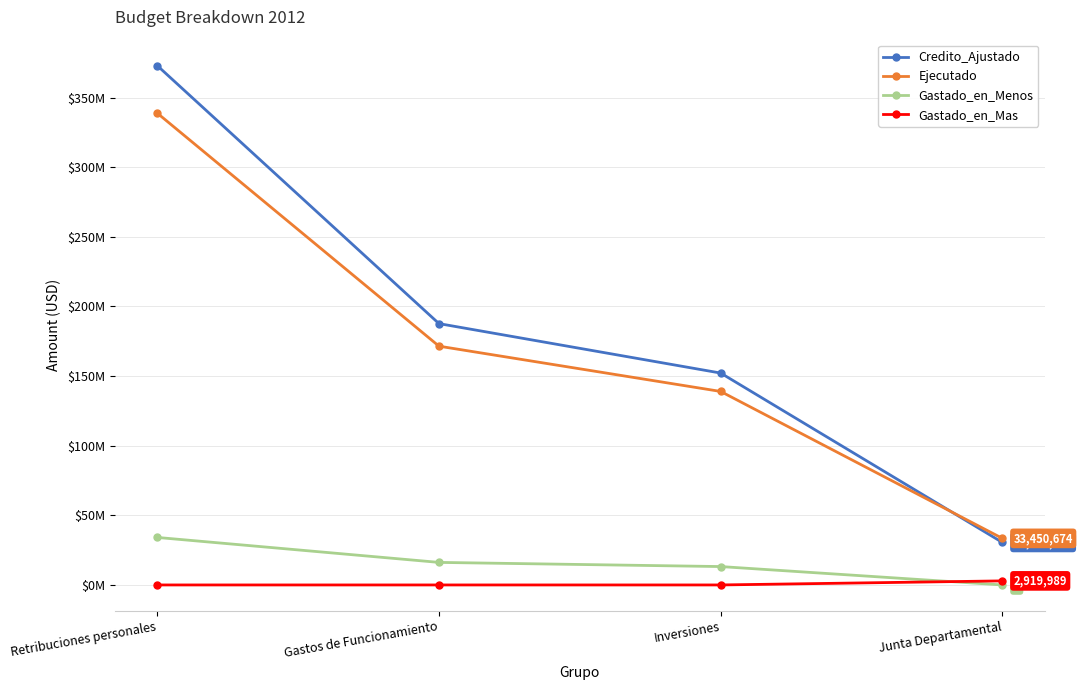

What is the difference between the maximum and minimum values in the Gastado_en_Menos series?

34123972